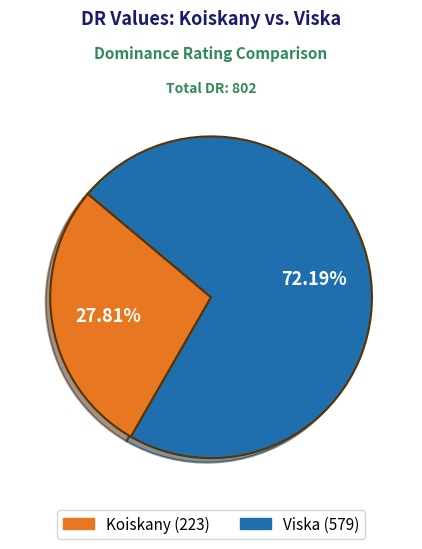

Which category accounts for the majority?

Viska